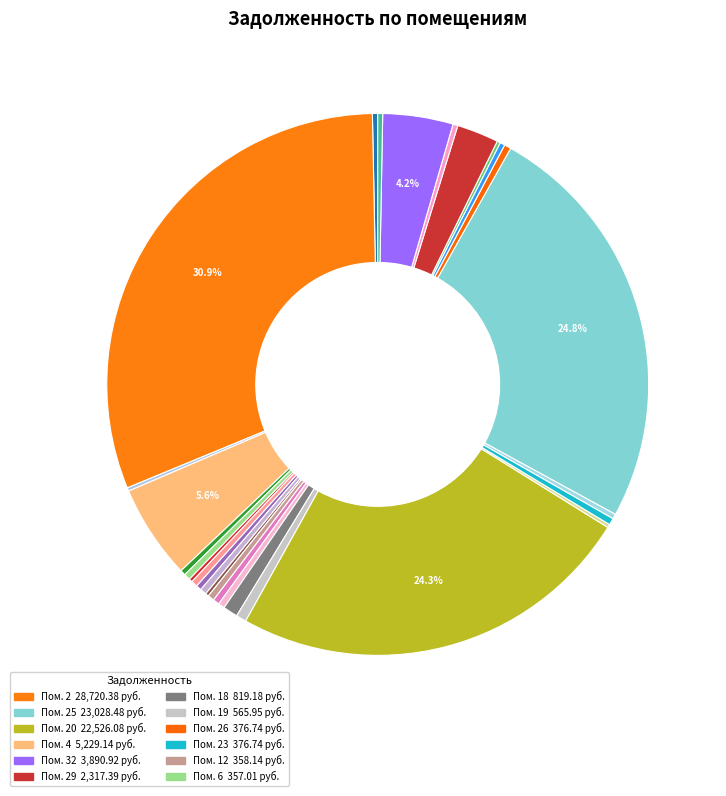

How many segments does this pie chart have?

28